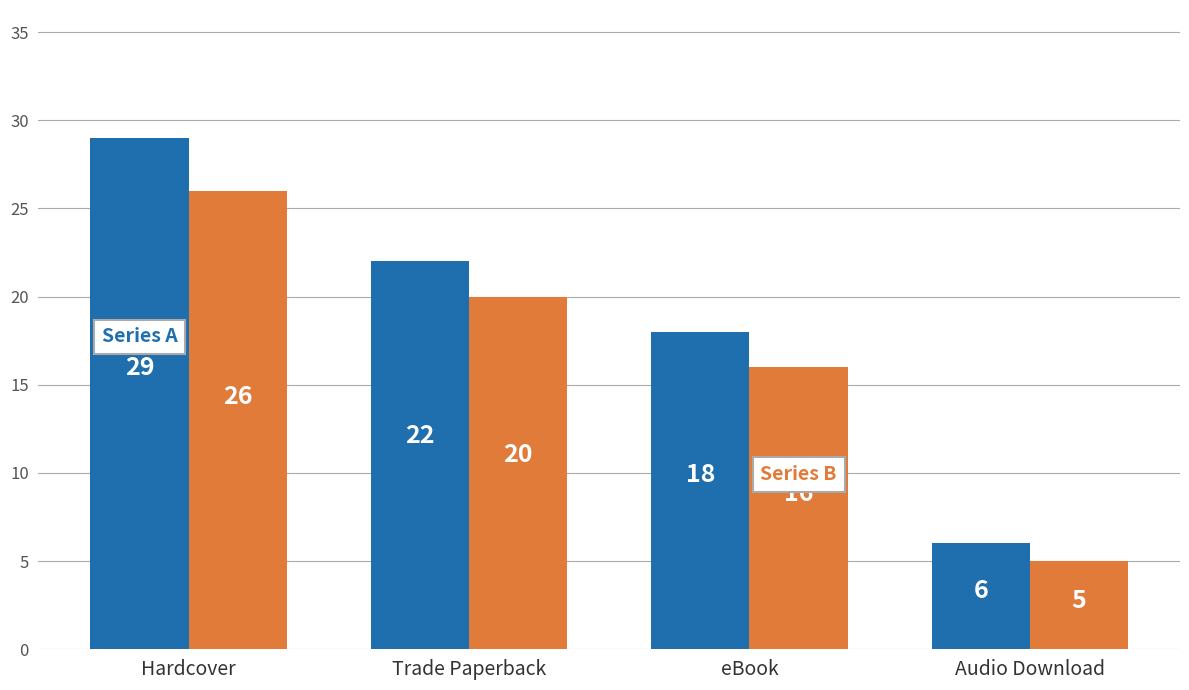

Reading left to right, extract all data points from this chart.

Series A: 29	22	18	6
Series B: 26	20	16	5